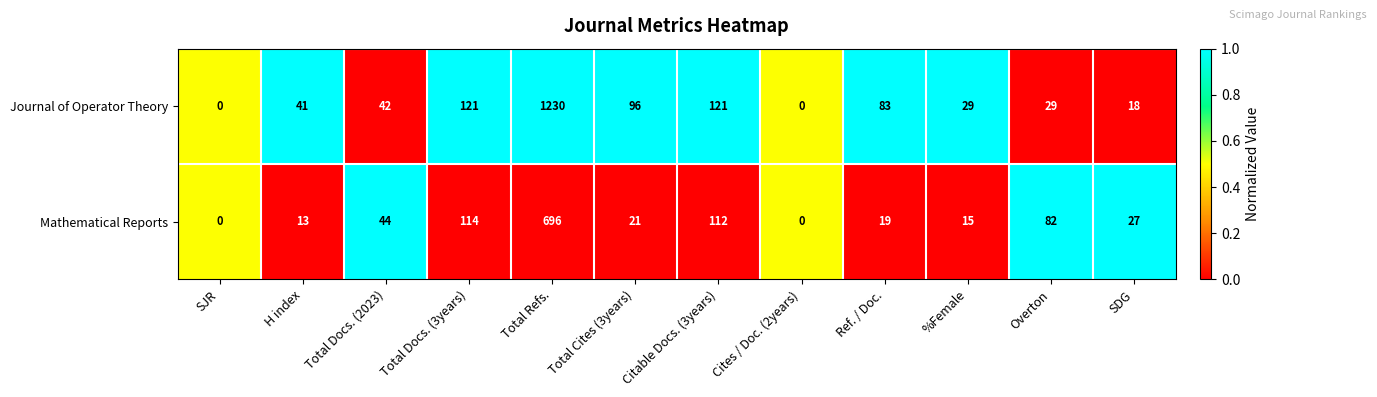

Which series has the widest spread of values?

Journal of Operator Theory